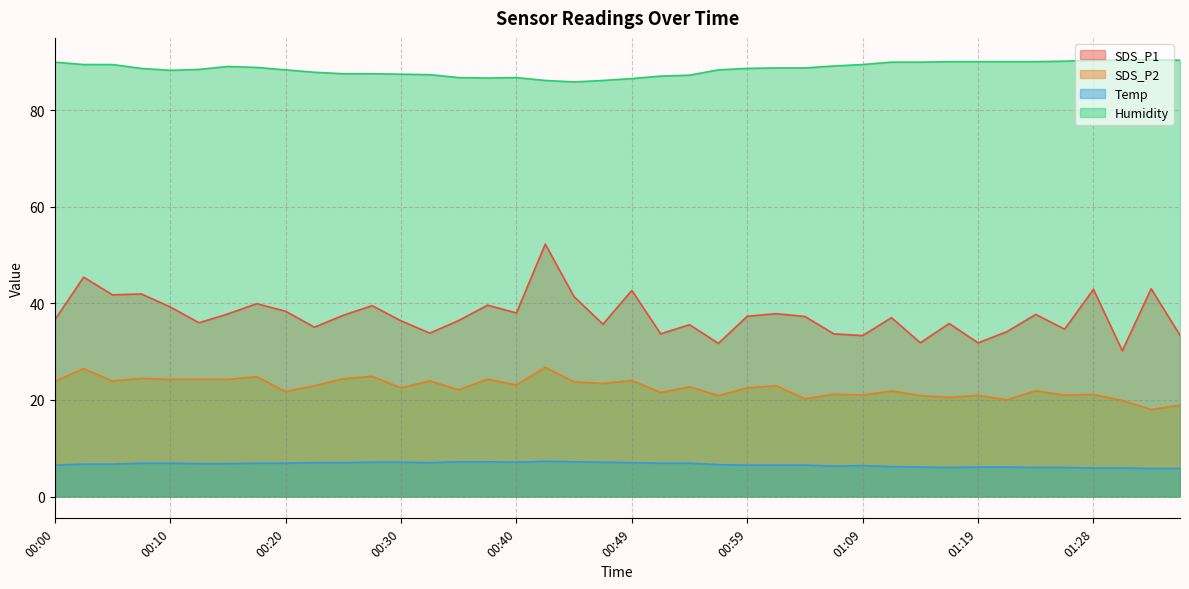

The Temp series shows 7.1 at 00:30. True or false?

True